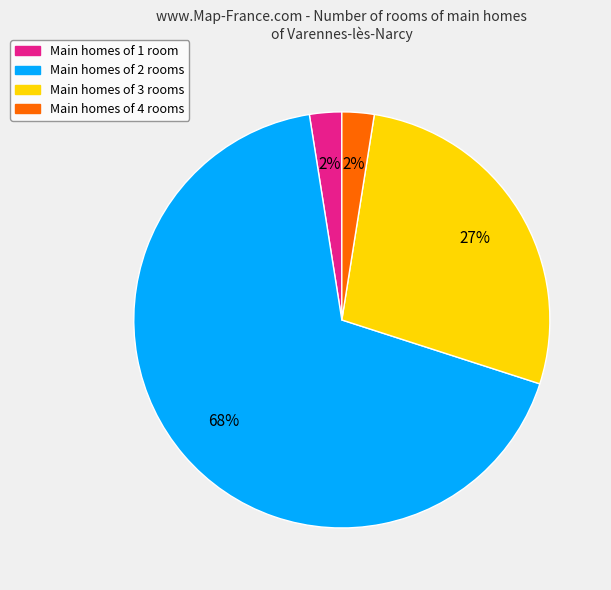

Does any single category account for the majority?

Yes